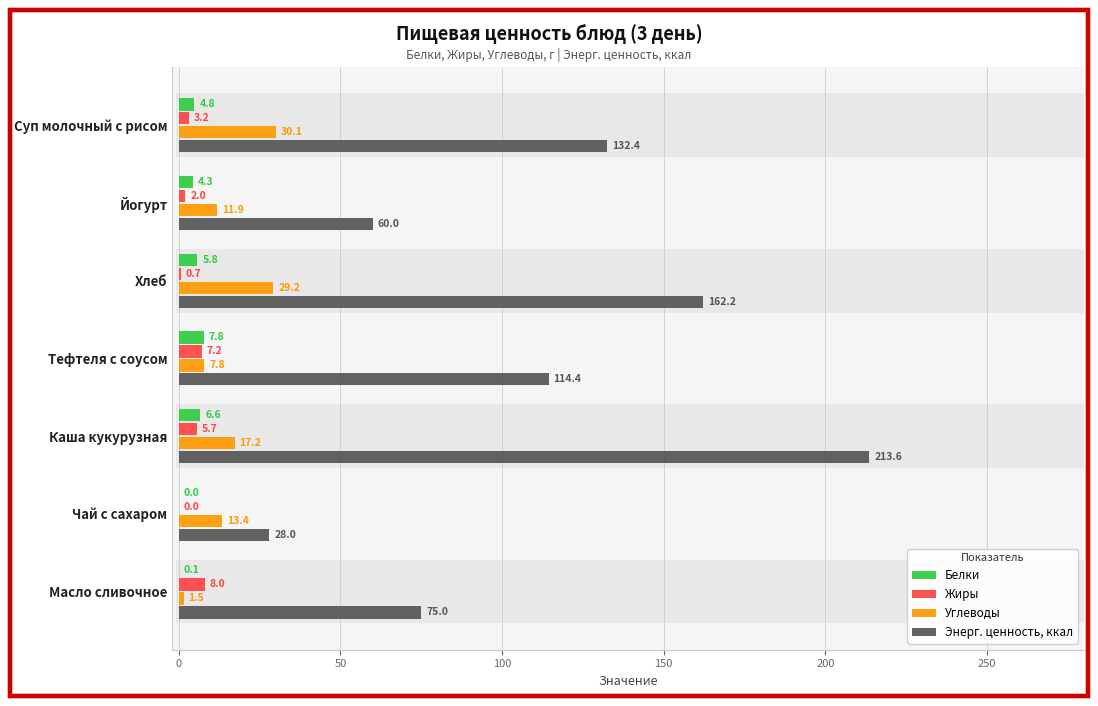

What is the sum of all Белки values?

29.4